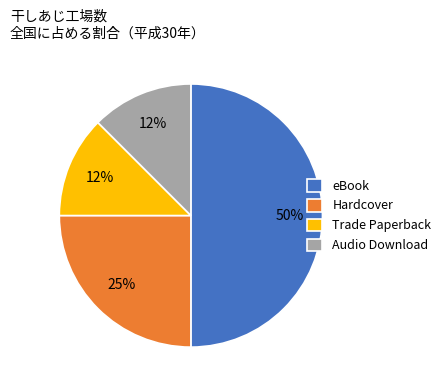

True or false: Audio Download accounts for 1% of the total.

False